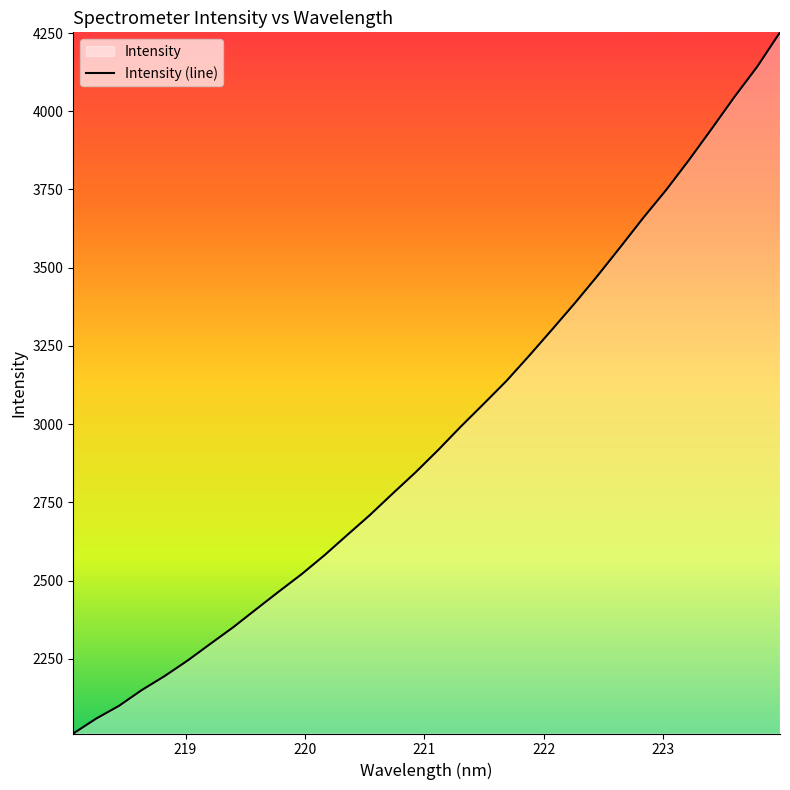

What is the greatest value displayed?

4252.2